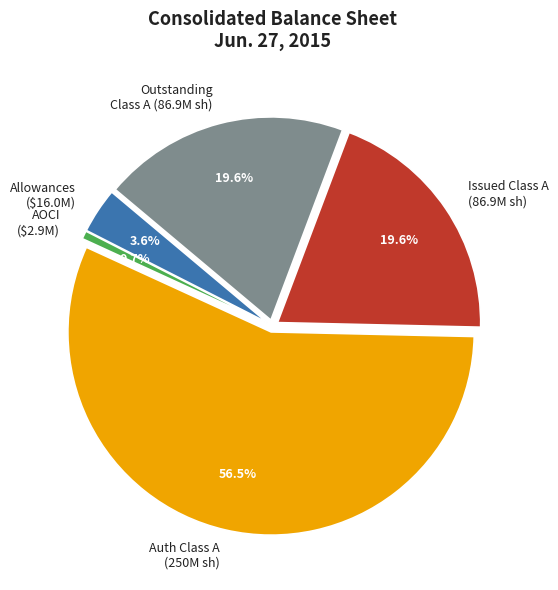

Does any single category account for the majority?

Yes